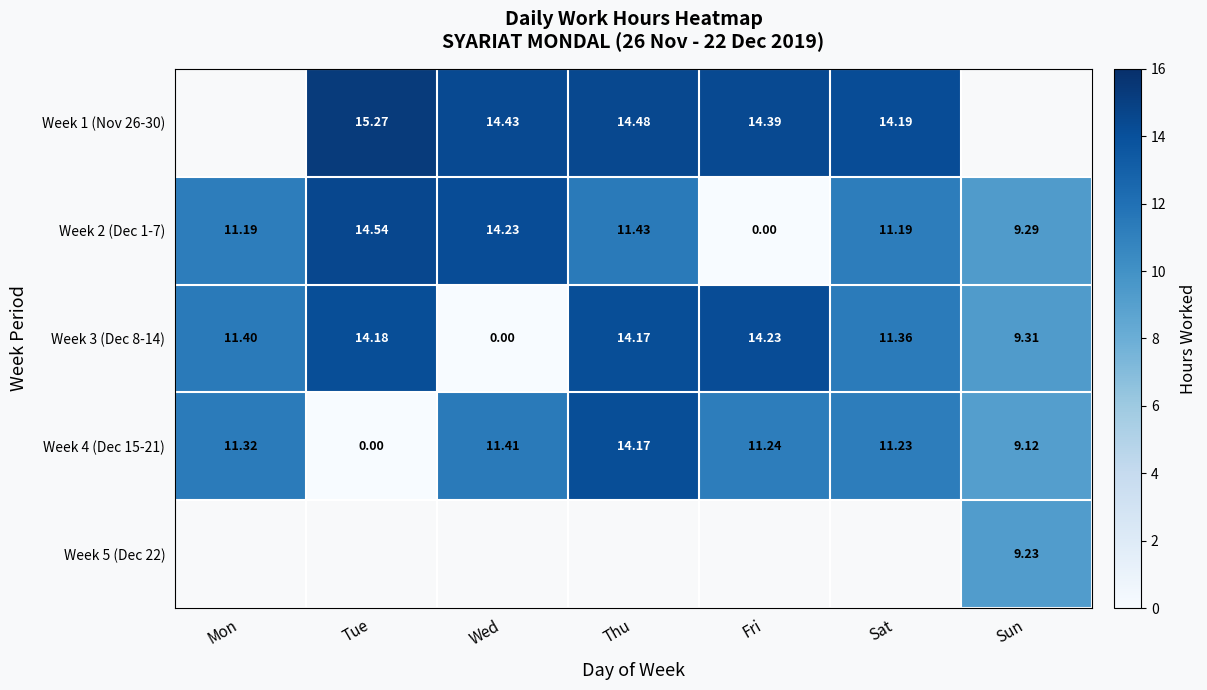

The Week 3 (Dec 8-14) series shows 17.3 at Mon. True or false?

False